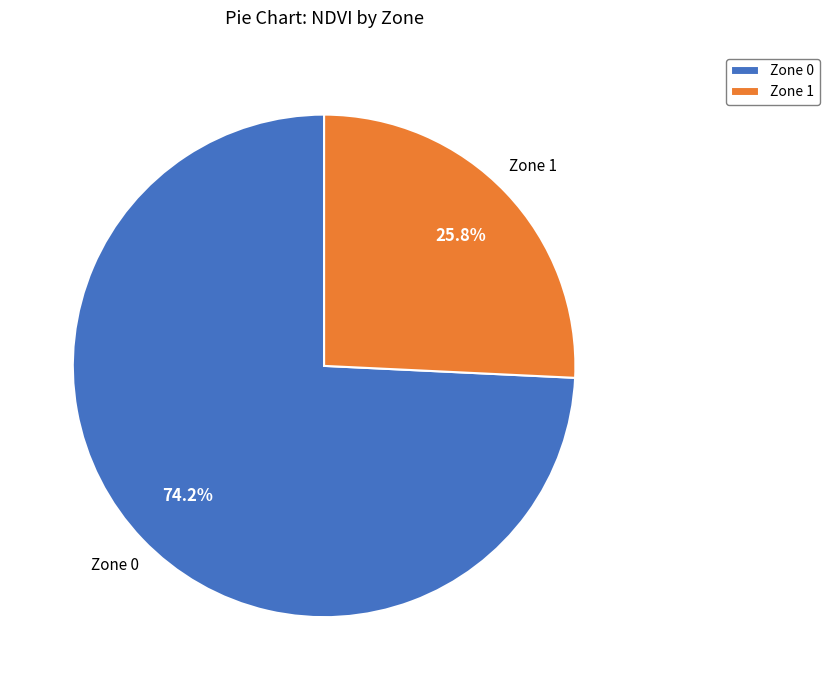

To the nearest percent, what is the average slice percentage?

50%